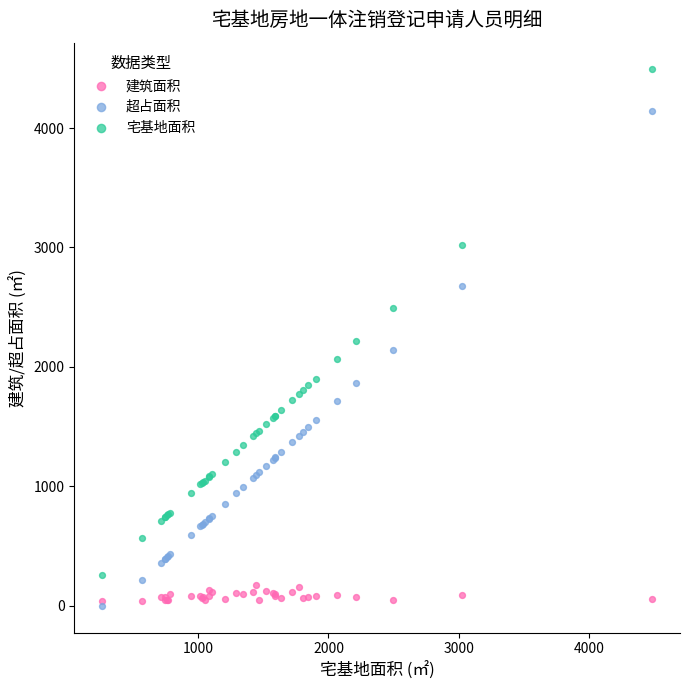

Which series has the widest spread of Y values?

宅基地面积